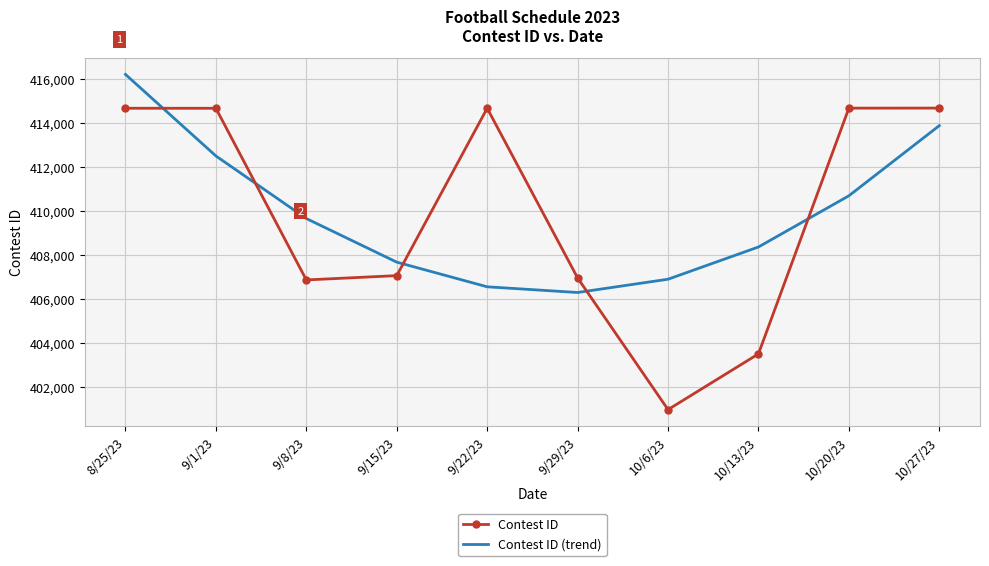

Is the value of Contest ID (trend) at 9/1/23 greater than the value of Contest ID at 9/15/23?

Yes